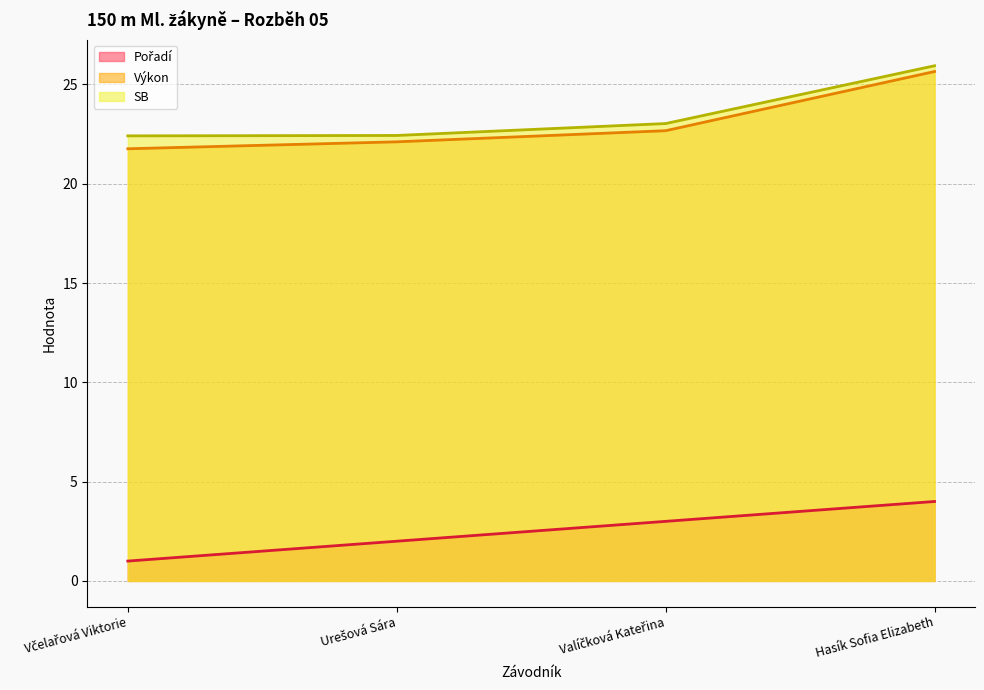

What is the sum of the Výkon values at Valíčková Kateřina and Hasík Sofia Elizabeth?

48.3